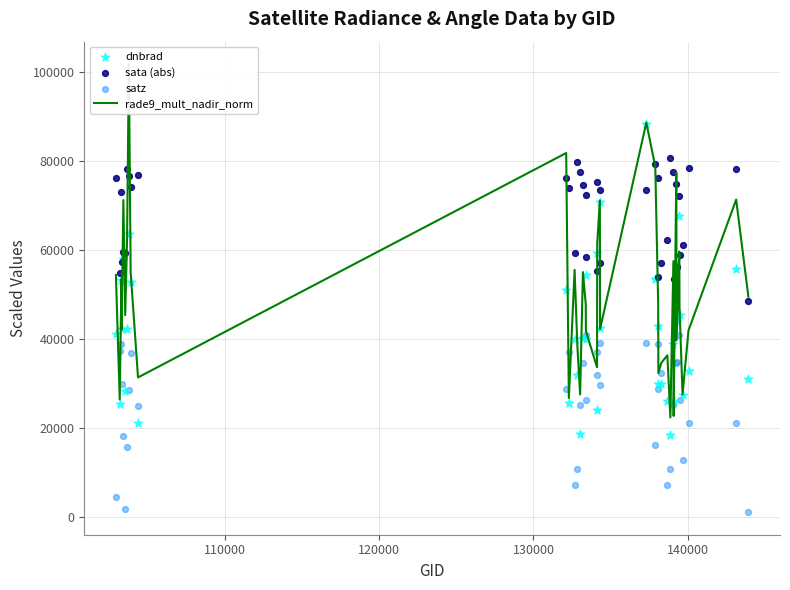

Which series contains the lowest Y value?

satz